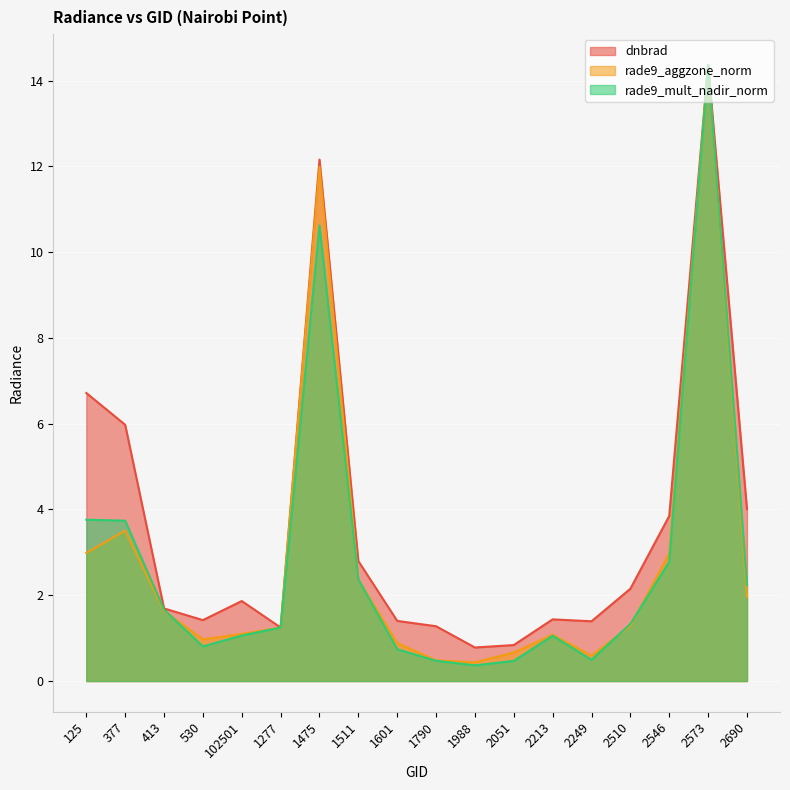

Which has a higher value, 2510 or 2051?

2510